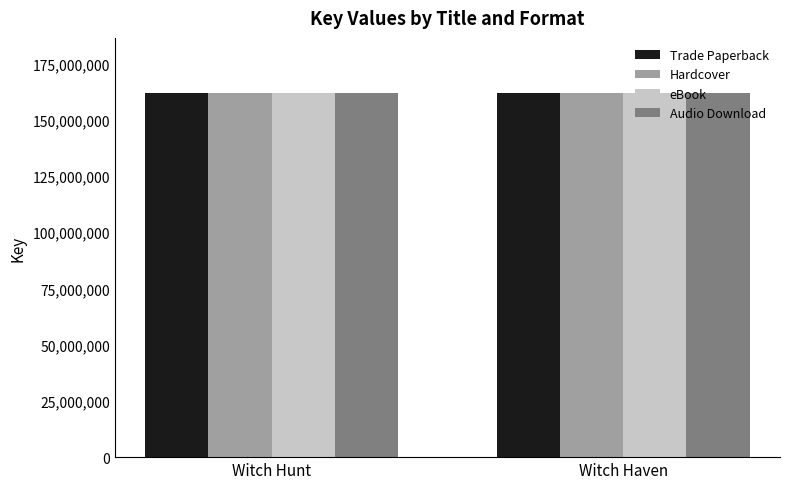

What is the total value across all series at Witch Hunt?

647975812